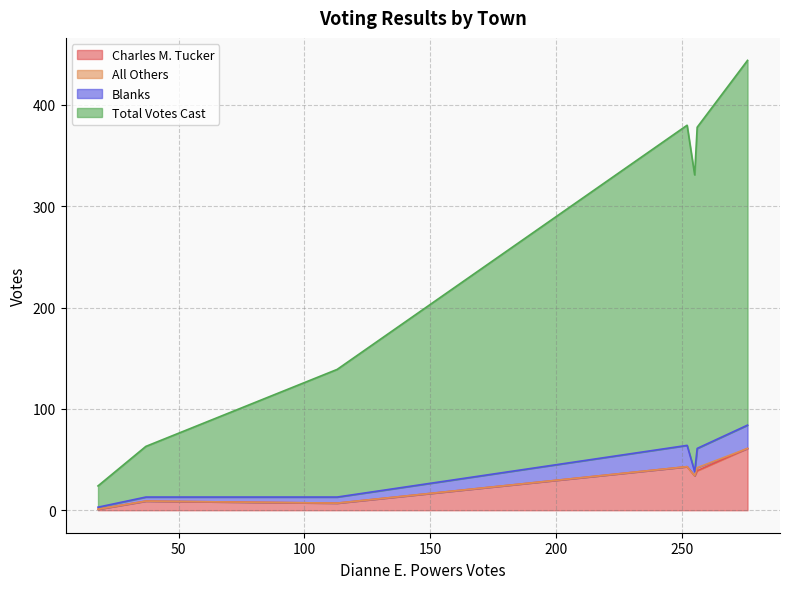

How many interior local peaks does the All Others series have?

1